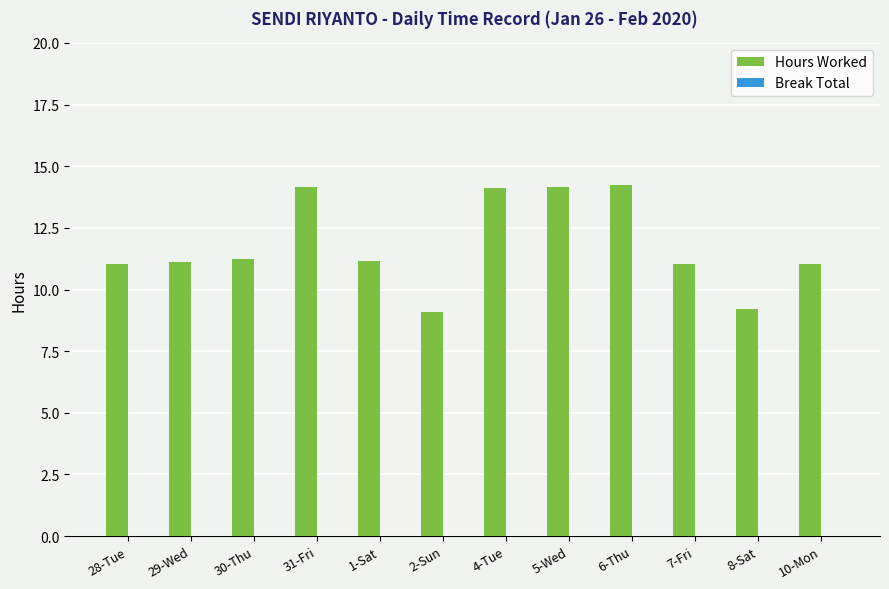

The value at 1-Sat is 11.1. True or false?

True